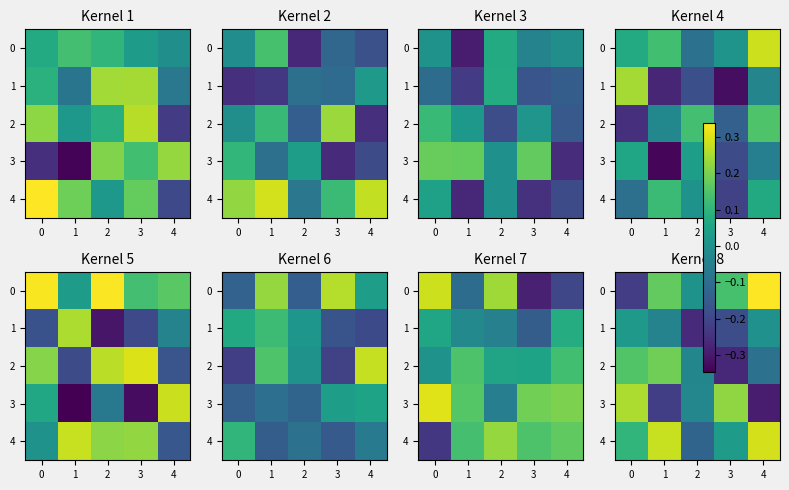

At how many categories does at least one series exceed 0?

5